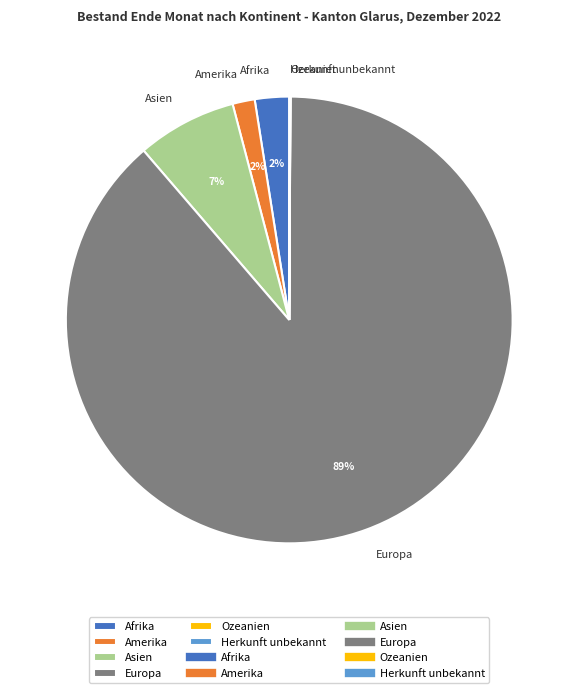

Between Amerika and Europa, which is larger?

Europa